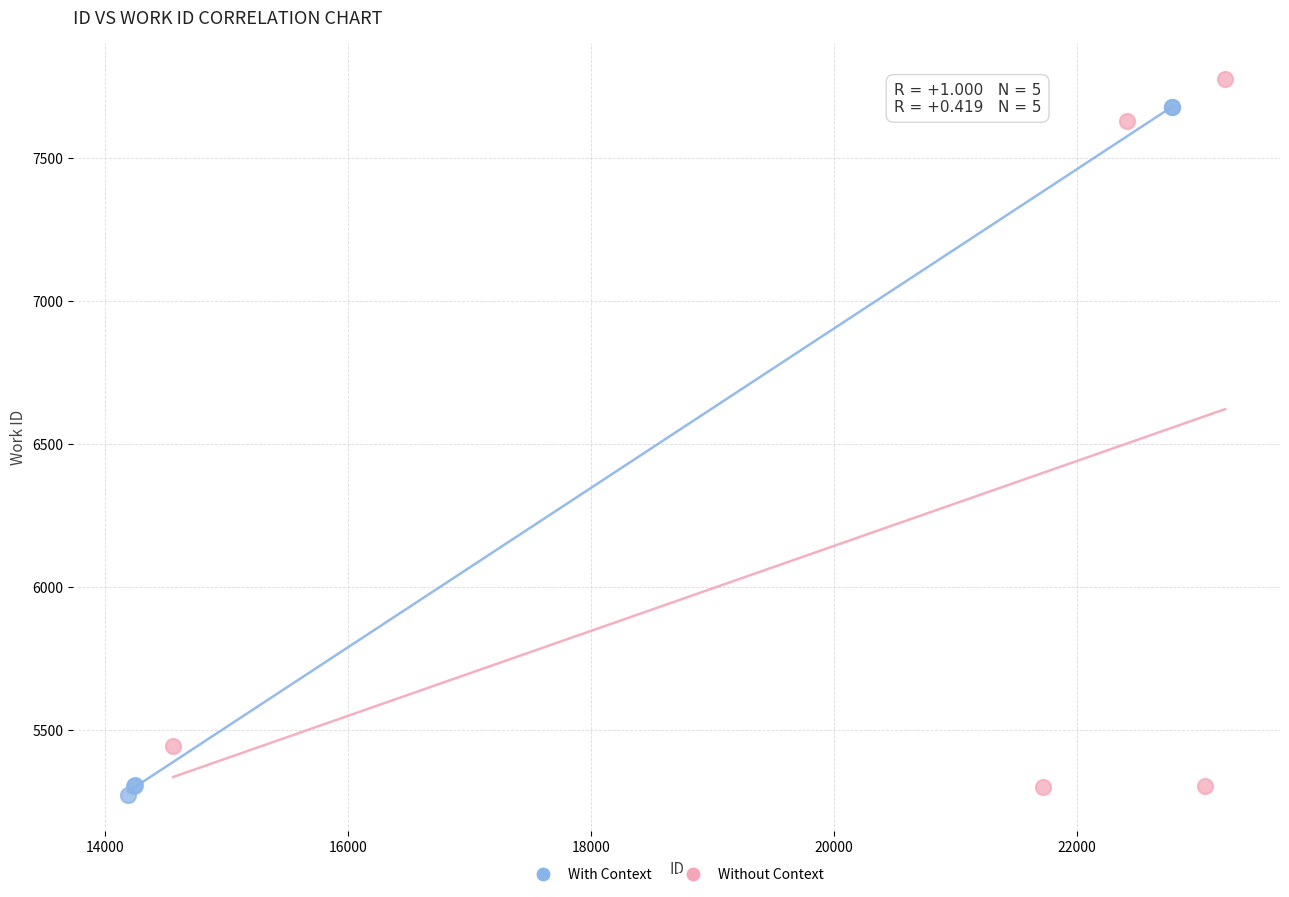

Which series has the widest spread of Y values?

Without Context